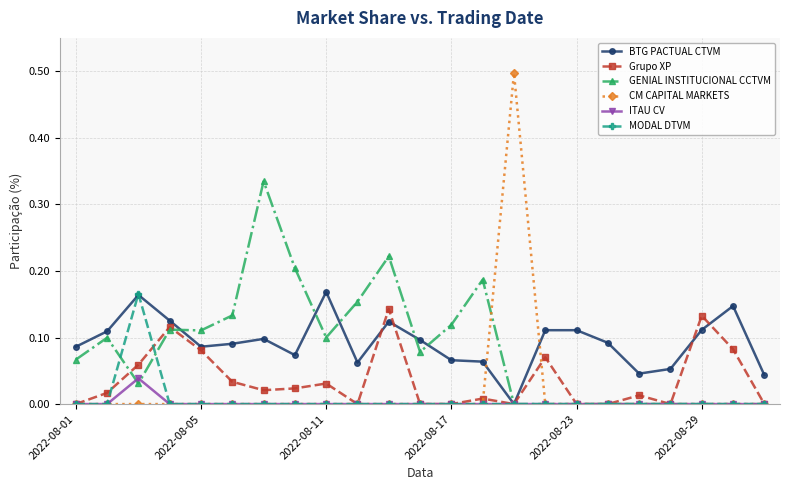

Which series has the widest spread of values?

CM CAPITAL MARKETS